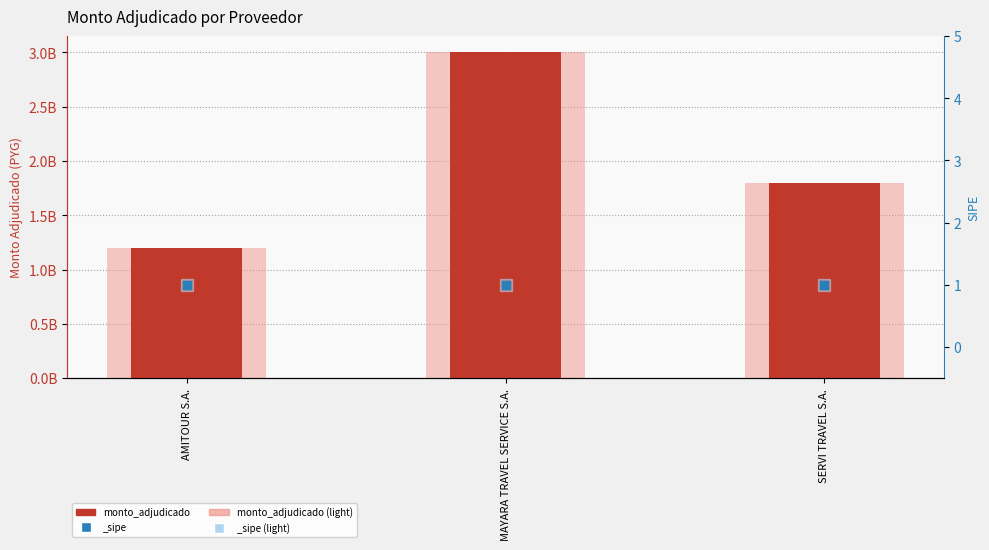

At how many categories does at least one series exceed 1653378355?

2